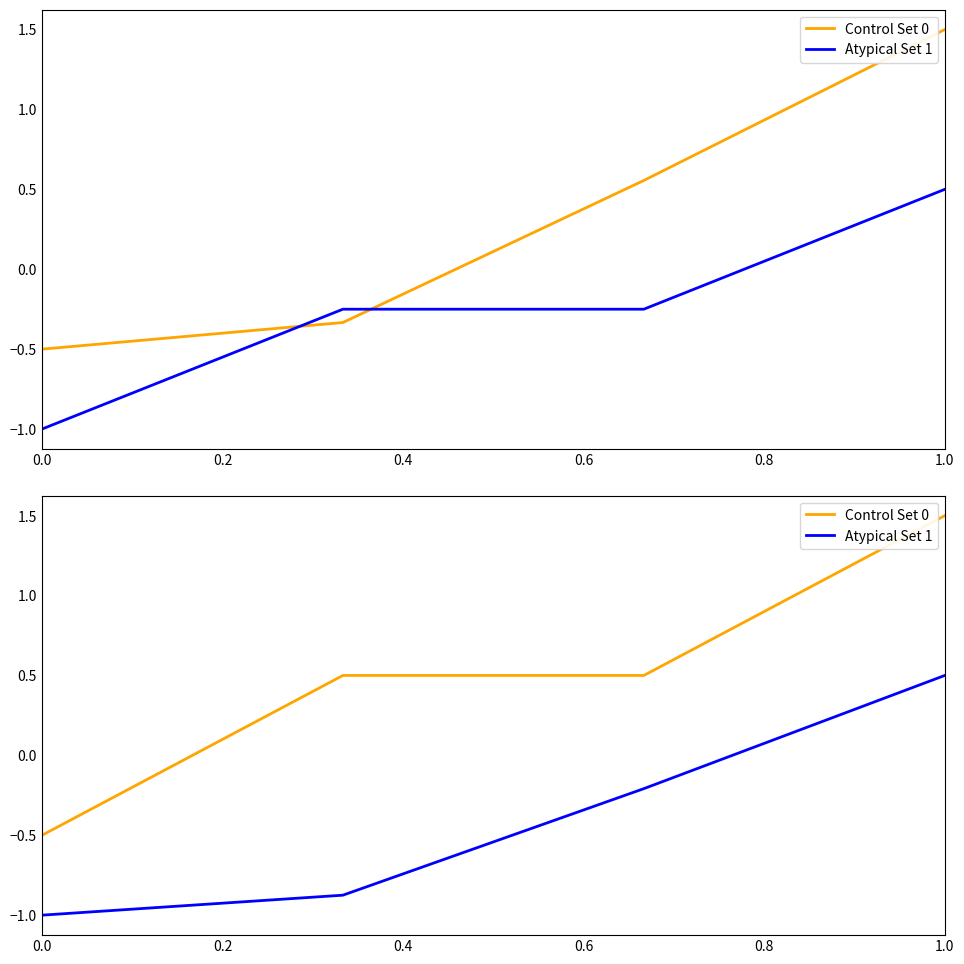

True or false: pageCount and publishingYear intersect in this chart.

False